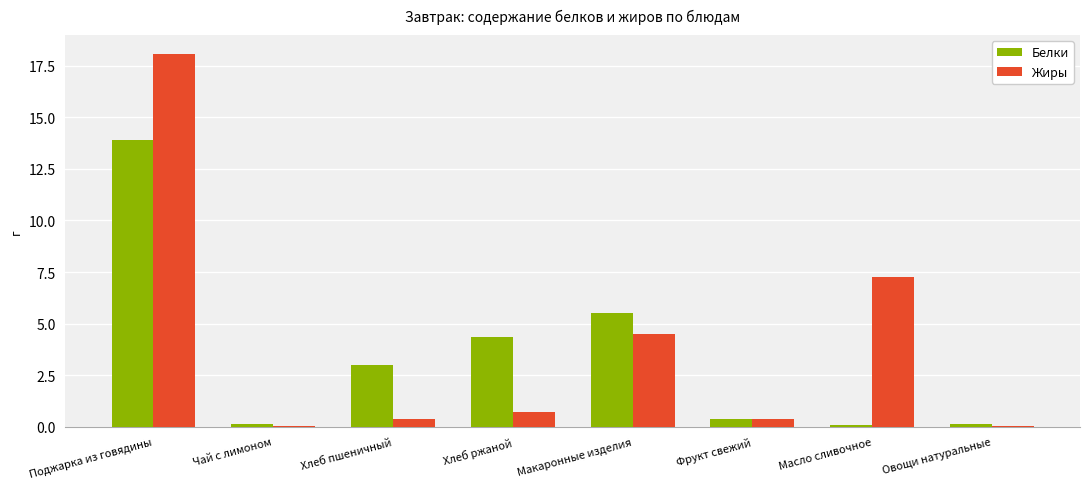

Count the number of categories in the chart.

8